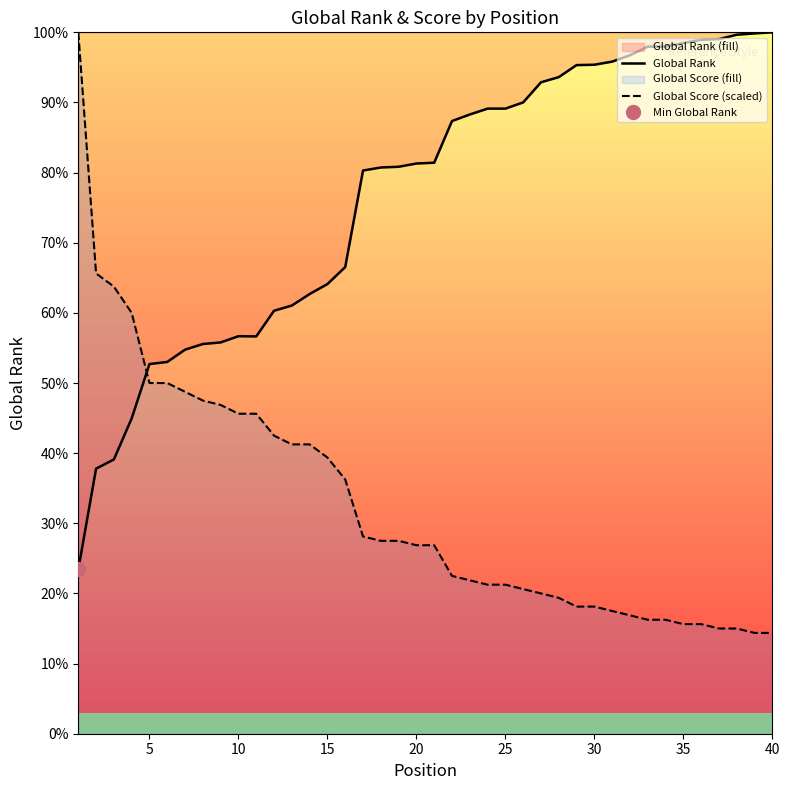

How many interior local valleys does the Global Rank series have?

1